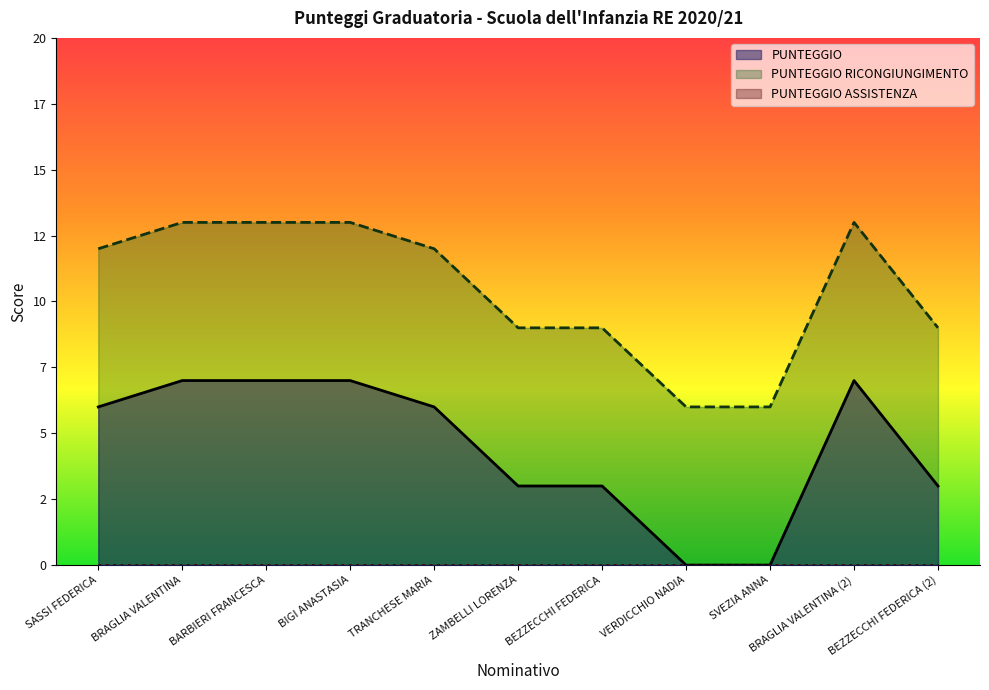

What is the difference between the maximum and minimum values in the PUNTEGGIO RICONGIUNGIMENTO series?

7